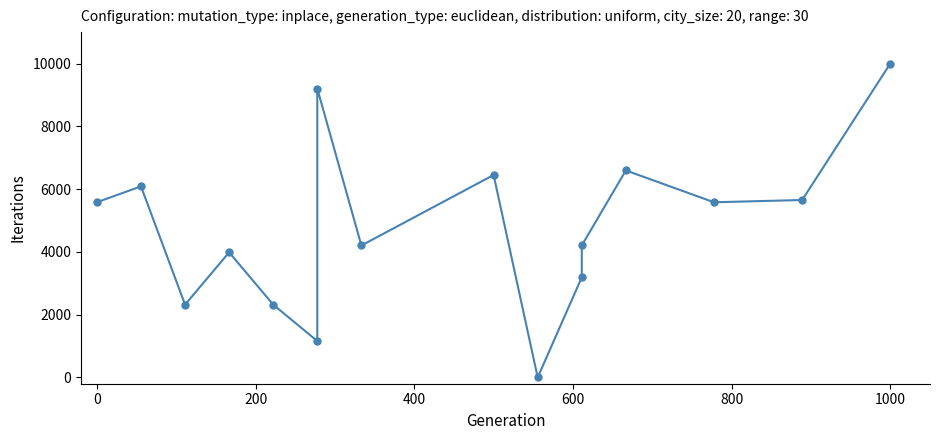

How many series are shown in this chart?

1